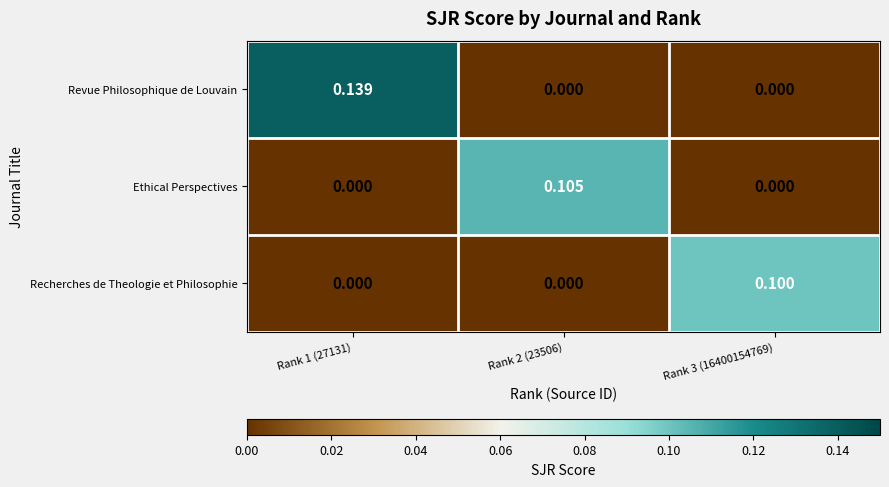

Is the value of Revue Philosophique de Louvain at Rank 2 (23506) greater than the value of Recherches de Theologie et Philosophie at Rank 3 (16400154769)?

No